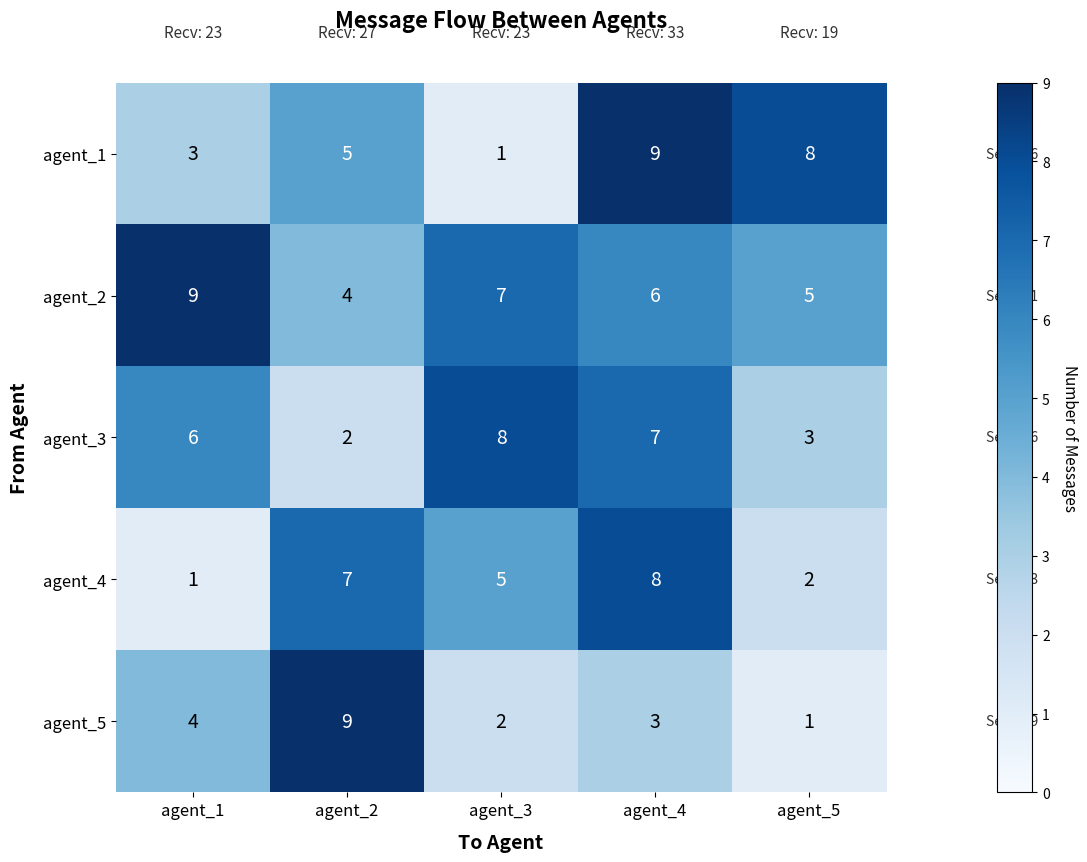

Reading right to left, extract all data points from this chart.

agent_1: 8	9	1	5	3
agent_2: 5	6	7	4	9
agent_3: 3	7	8	2	6
agent_4: 2	8	5	7	1
agent_5: 1	3	2	9	4